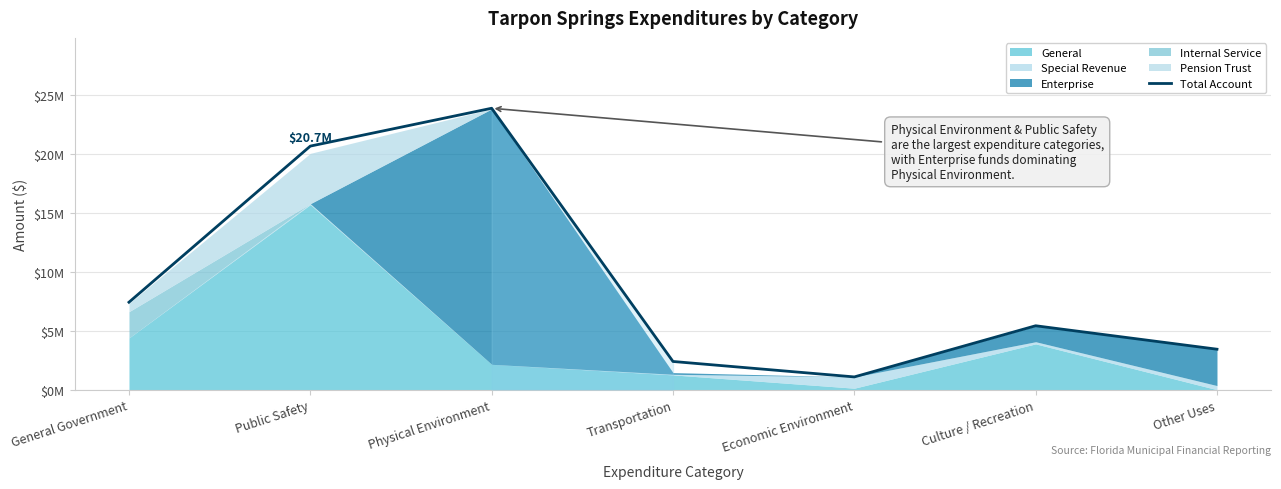

Rank the categories by value from highest to lowest.

Physical Environment, Public Safety, General Government, Culture / Recreation, Other Uses, Transportation, Economic Environment